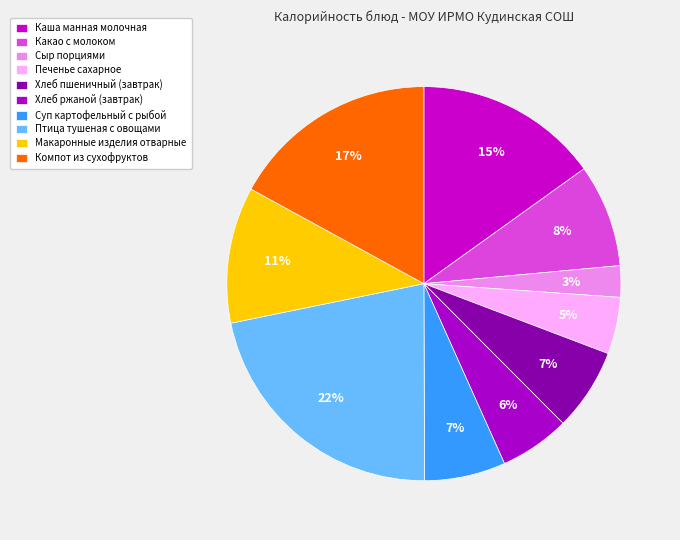

True or false: Хлеб пшеничный (завтрак) accounts for 1% of the total.

False